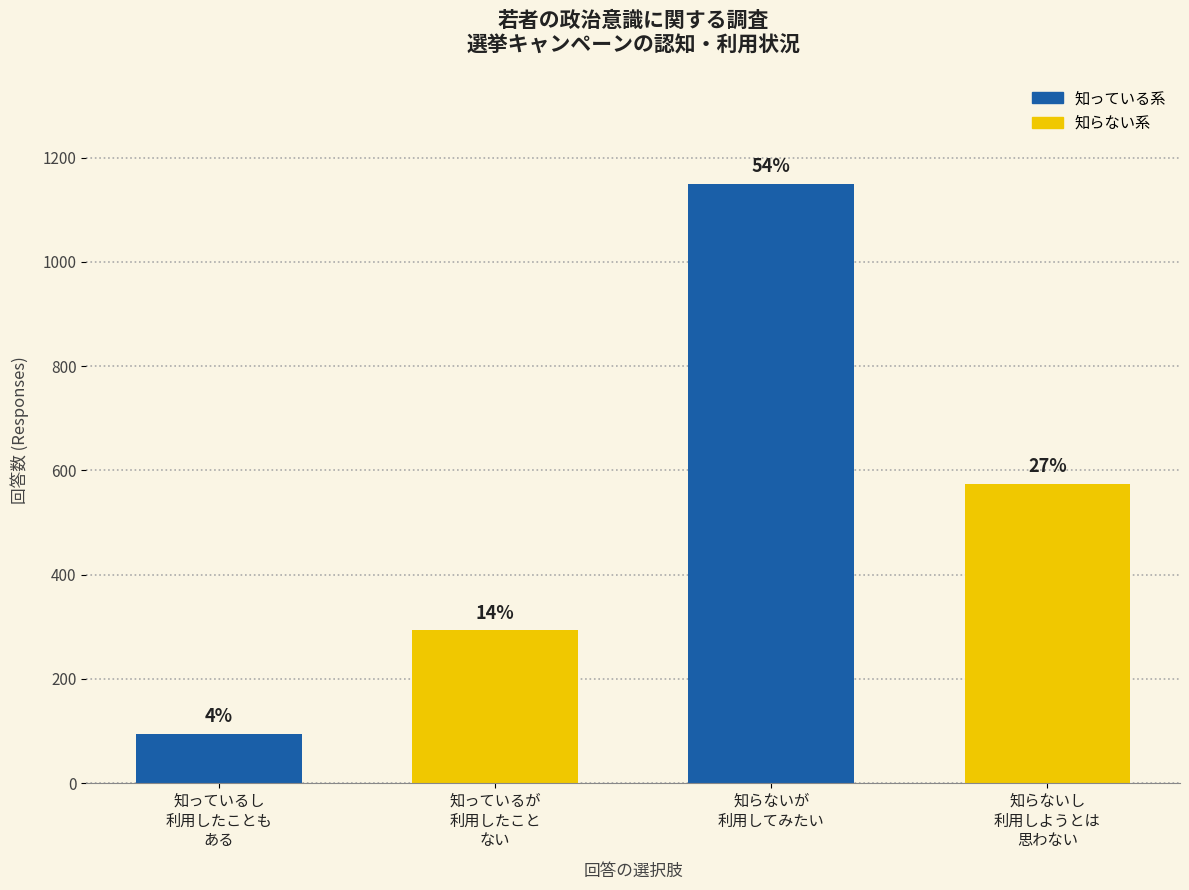

The chart shows a value of 293 at 知っているが
利用したこと
ない. True or false?

True